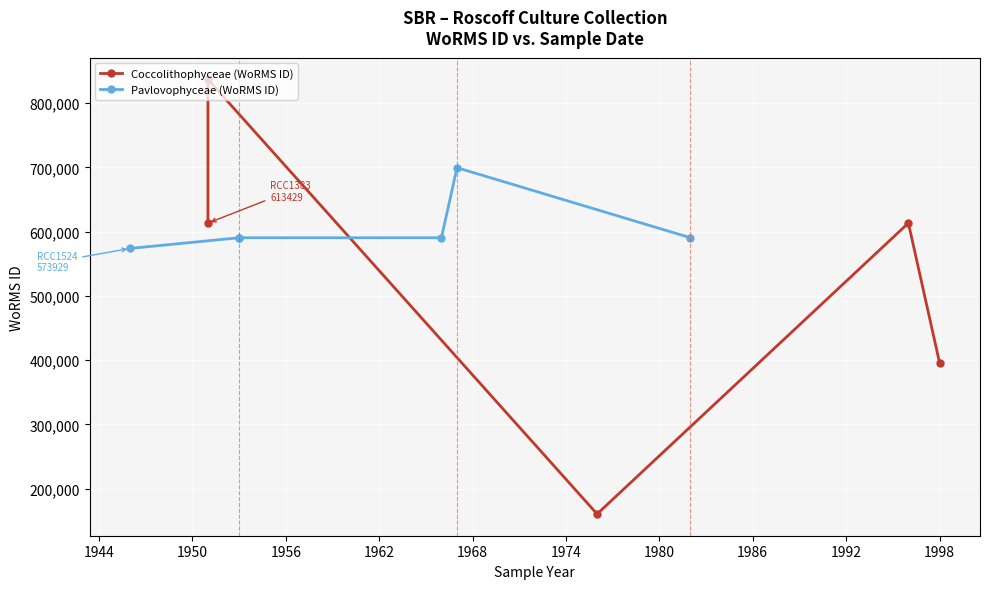

True or false: WoRMS ID (Coccolithophyceae) and WoRMS ID (Pavlovophyceae) cross at least once.

True